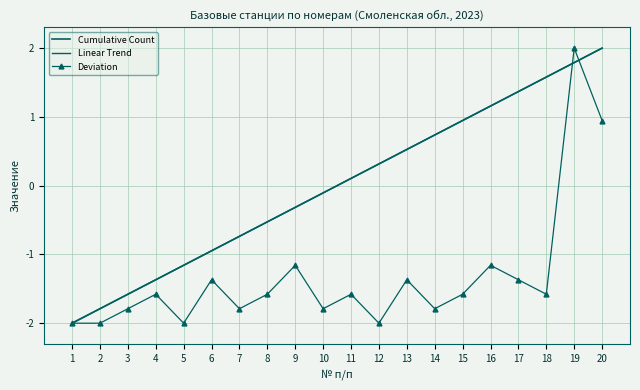

What is the smallest value displayed?

-2.0